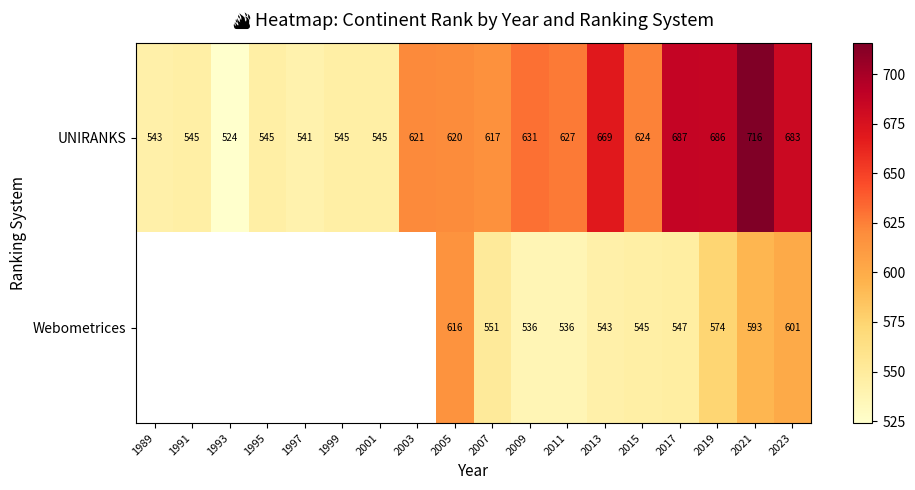

What is the difference between the highest and lowest values at 2021?

123